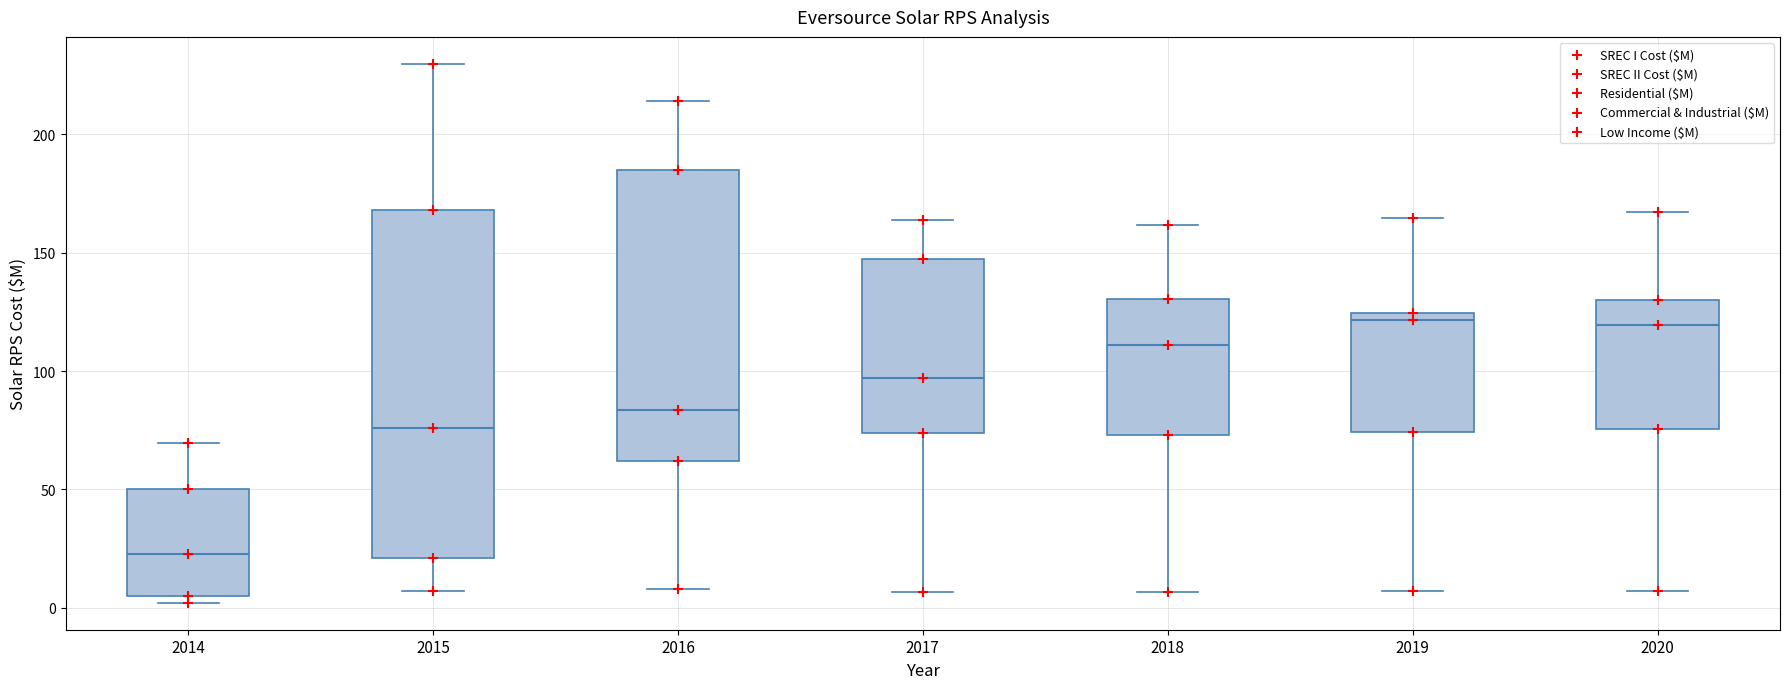

Reading left to right, transcribe this box plot: for each box, give where its median line is, the range the box spans, and where its two whiskers end, as read against the y-axis. The values are not printed on the chart, so give them approximately, as read against the axis.

2014: median 25, box 5 to 50, whiskers 0 to 70
2015: median 75, box 20 to 170, whiskers 5 to 230
2016: median 85, box 60 to 185, whiskers 10 to 215
2017: median 95, box 75 to 145, whiskers 5 to 165
2018: median 110, box 75 to 130, whiskers 5 to 160
2019: median 120, box 75 to 125, whiskers 5 to 165
2020: median 120, box 75 to 130, whiskers 5 to 165